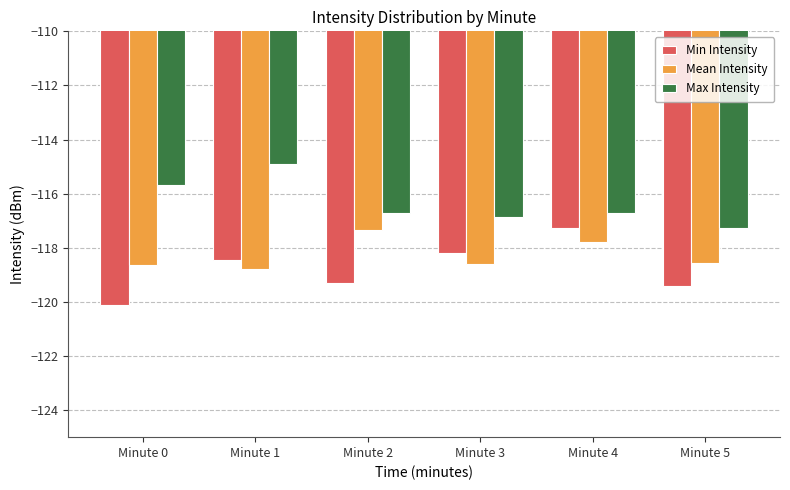

At Minute 2, list the series in order from largest to smallest.

Max Intensity, Mean Intensity, Min Intensity